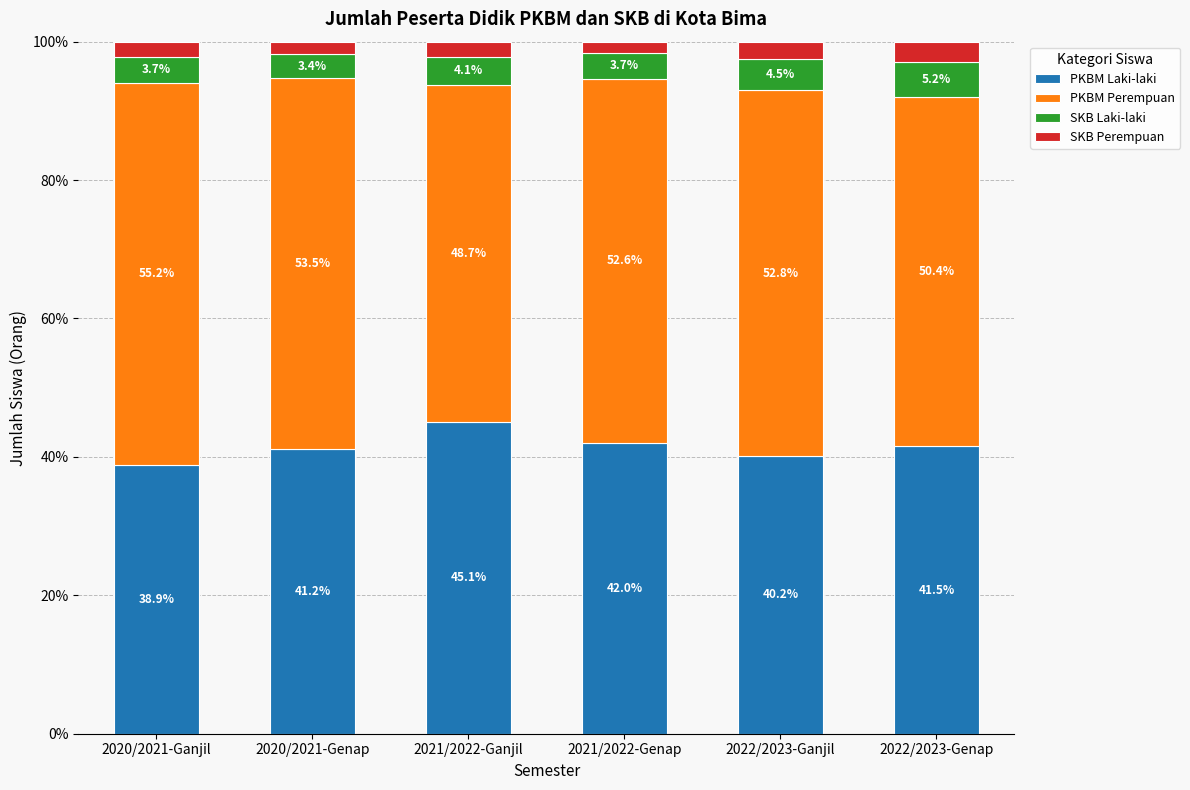

The value of PKBM Laki-laki at 2022/2023-Ganjil is 27.1. True or false?

False